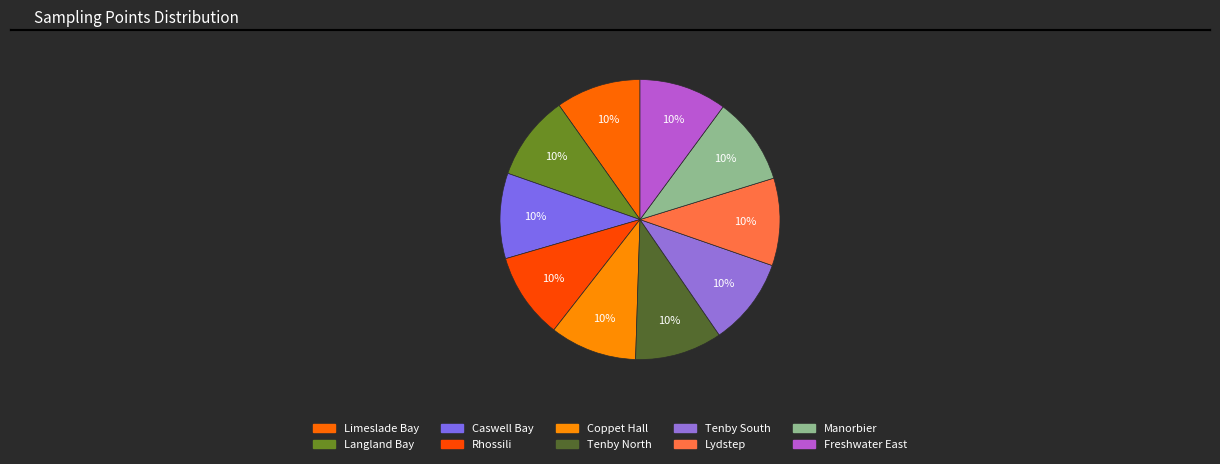

How many slices are in this pie chart?

10